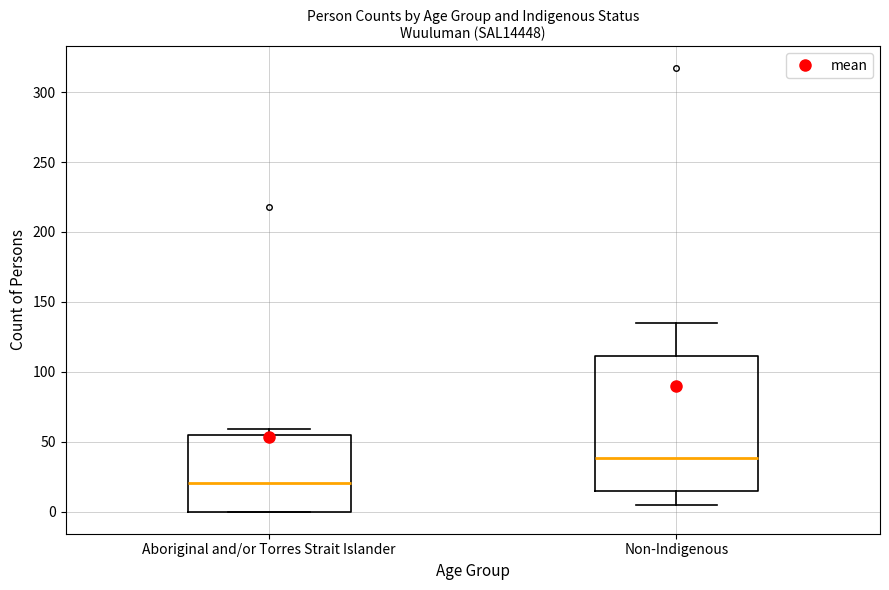

Reading left to right, read every box against the y-axis: the position of its median line, the range the box covers, and the ends of its whiskers. The values are not printed on the chart, so give them approximately, as read against the axis.

Aboriginal and/or Torres Strait Islander: median 20, box 0 to 55, whiskers 0 to 60
Non-Indigenous: median 40, box 15 to 110, whiskers 5 to 135